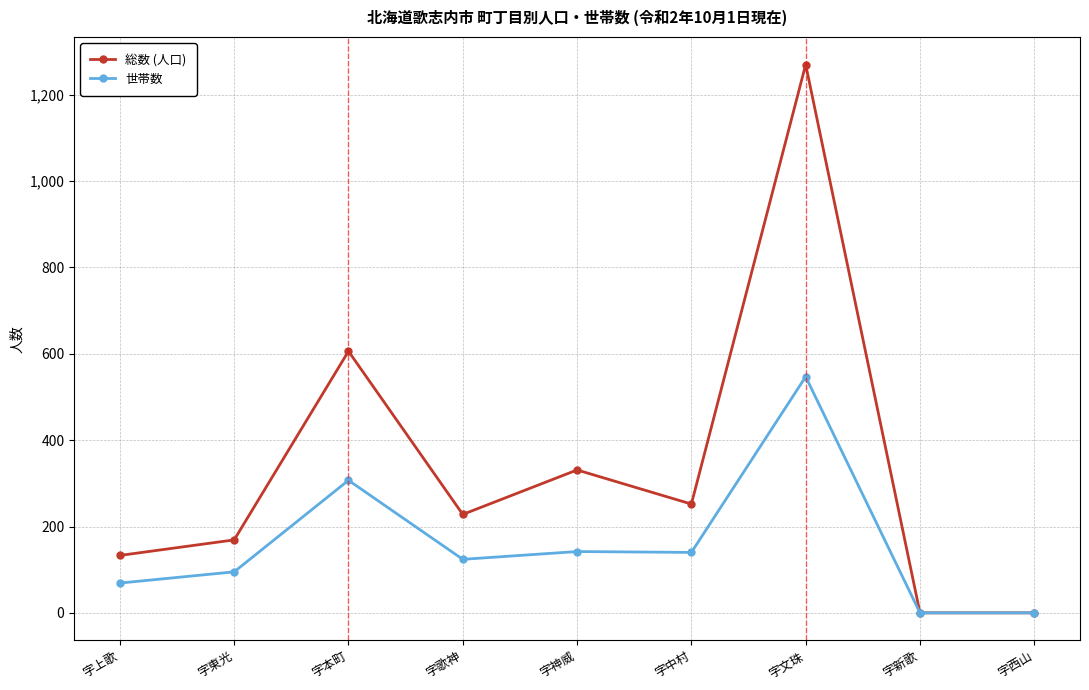

Which series changed the most between 字歌神 and 字西山?

総数 (人口)